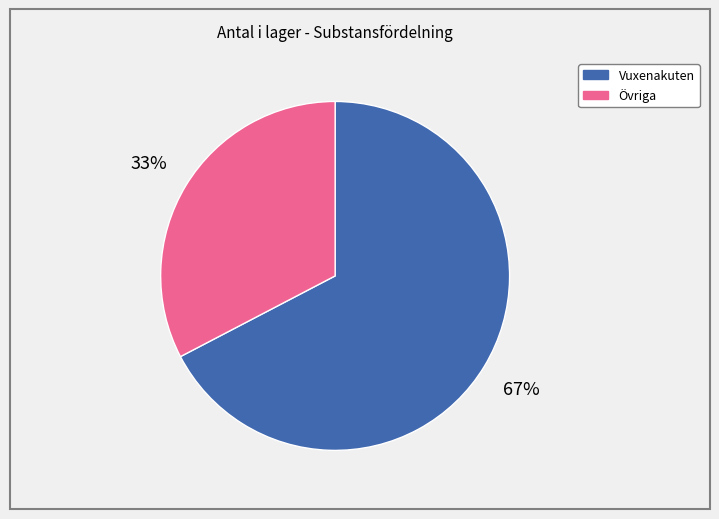

Is there a majority slice in this chart?

Yes